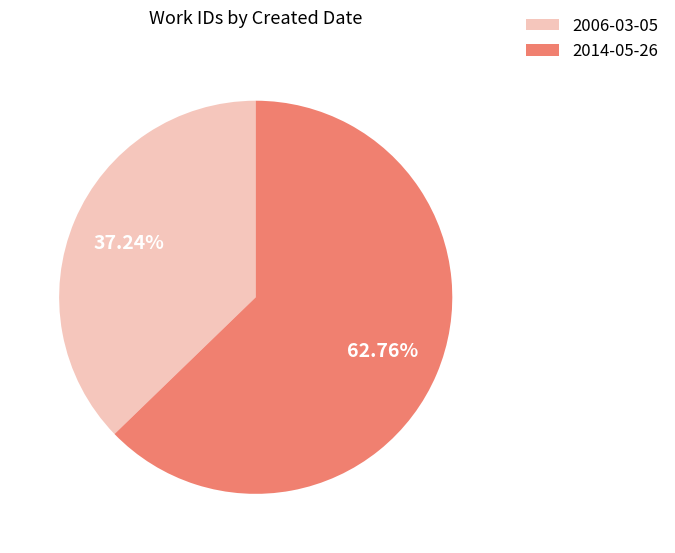

To the nearest percent, what is the combined percentage of 2006-03-05 and 2014-05-26?

100%